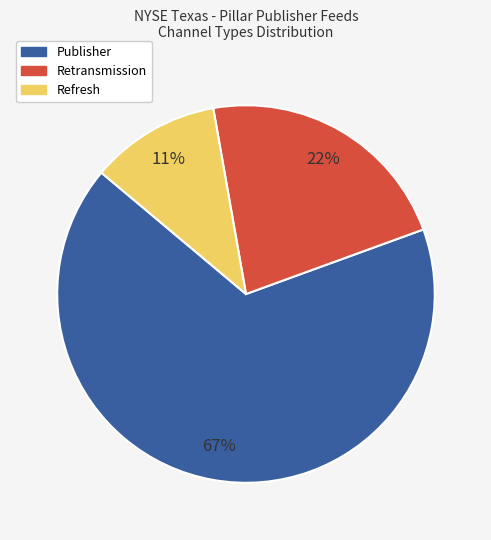

Combined, do Retransmission and Publisher account for over 50%?

Yes